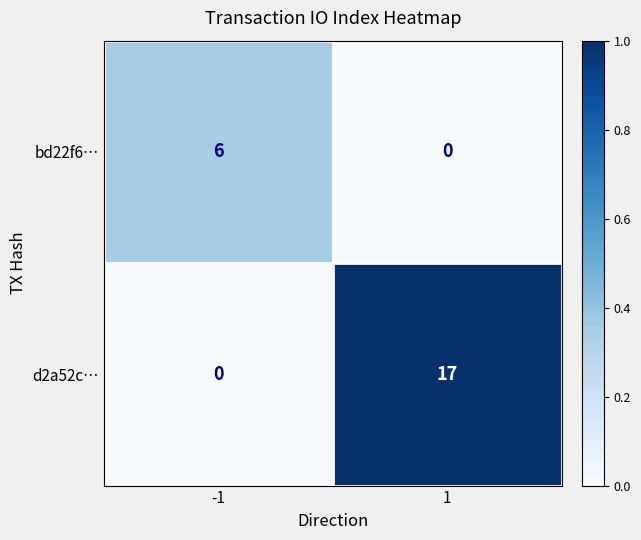

What is the greatest value displayed?

17